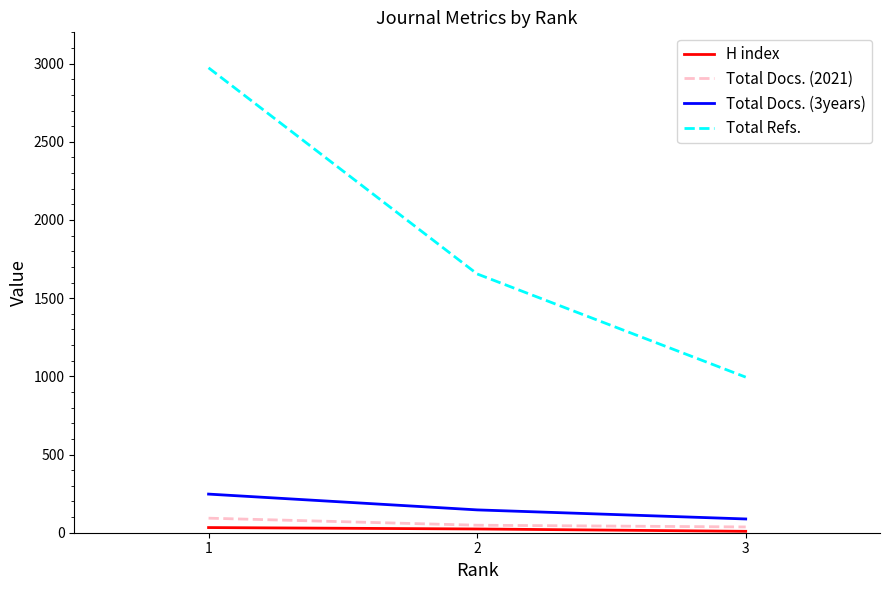

How many lines are shown in the chart?

4